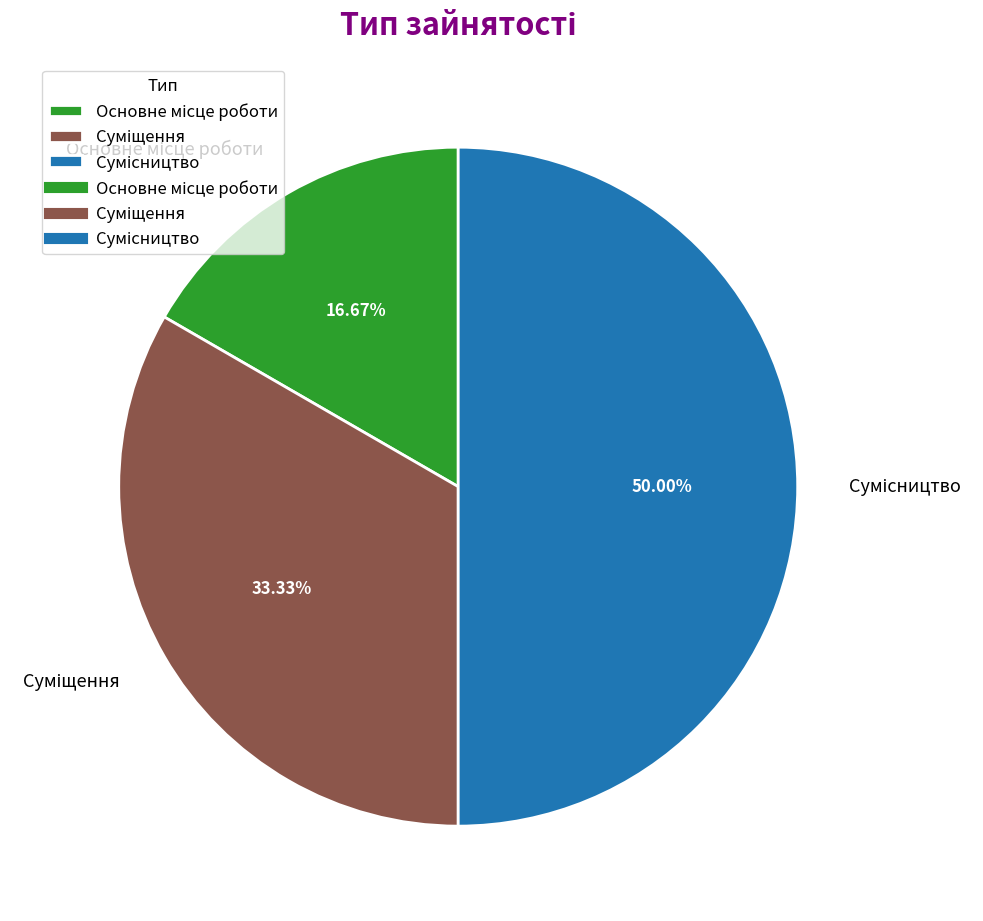

Combined, what portion of the pie is Основне місце роботи and Сумісництво?

66.7%